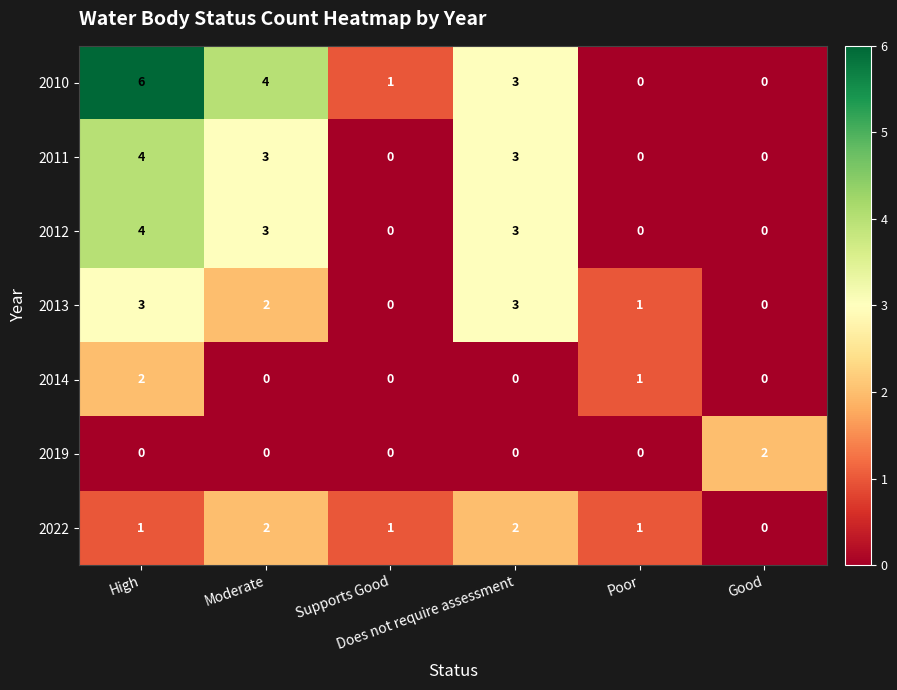

Which series has the largest total across all categories?

2010